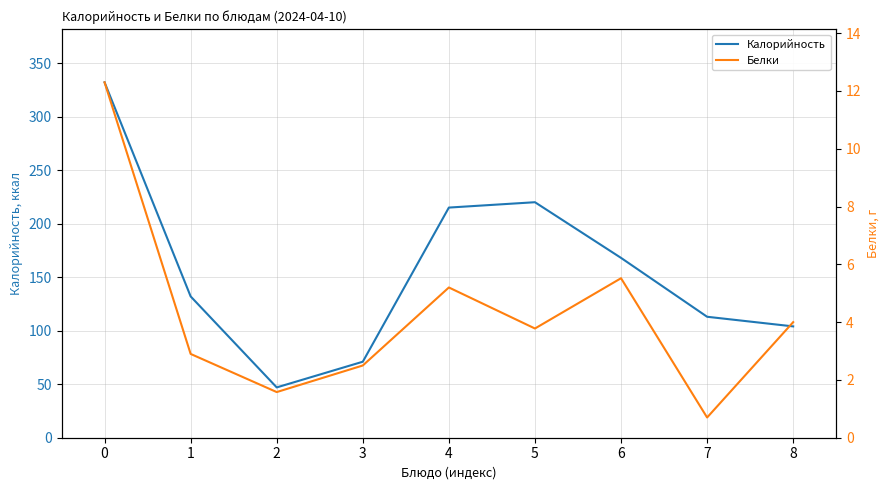

Count the number of categories in the chart.

9